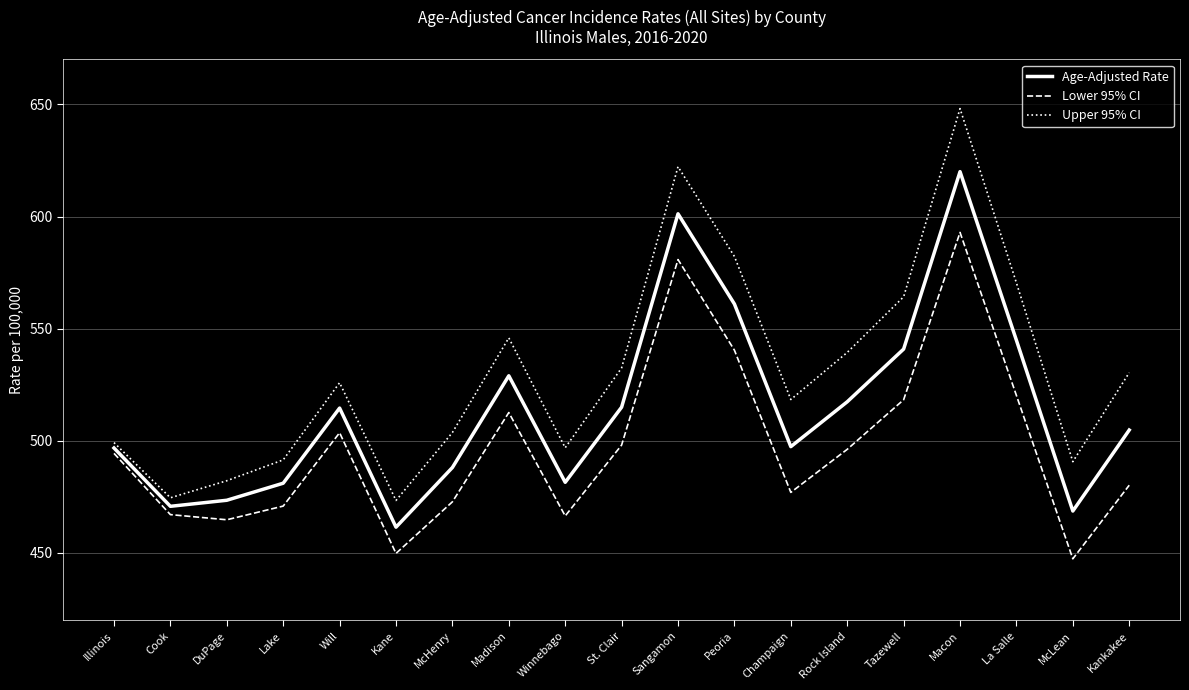

What is the total value across all series at Illinois?

1490.4